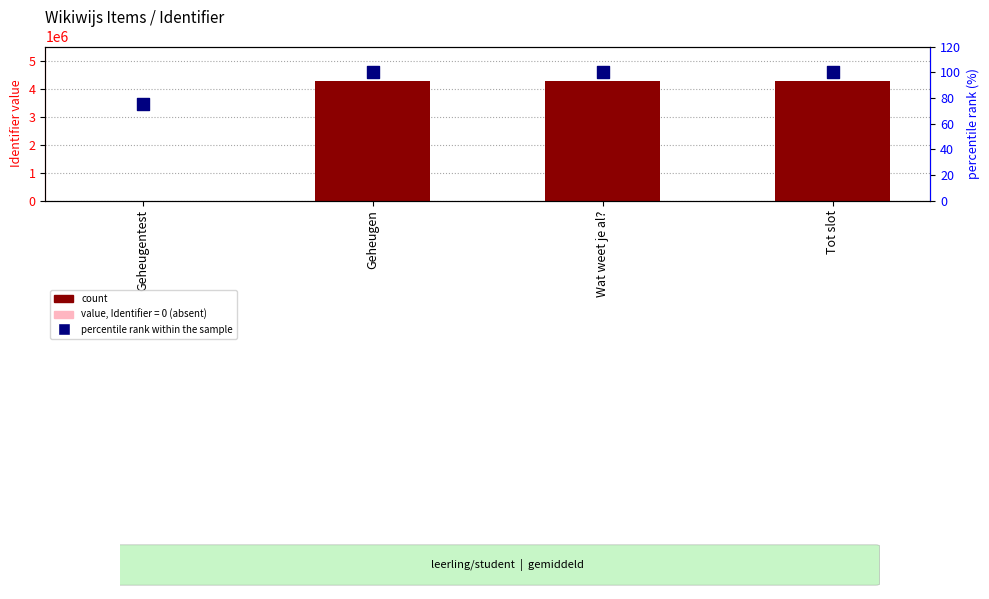

Which series has the largest Y range (max minus min)?

count